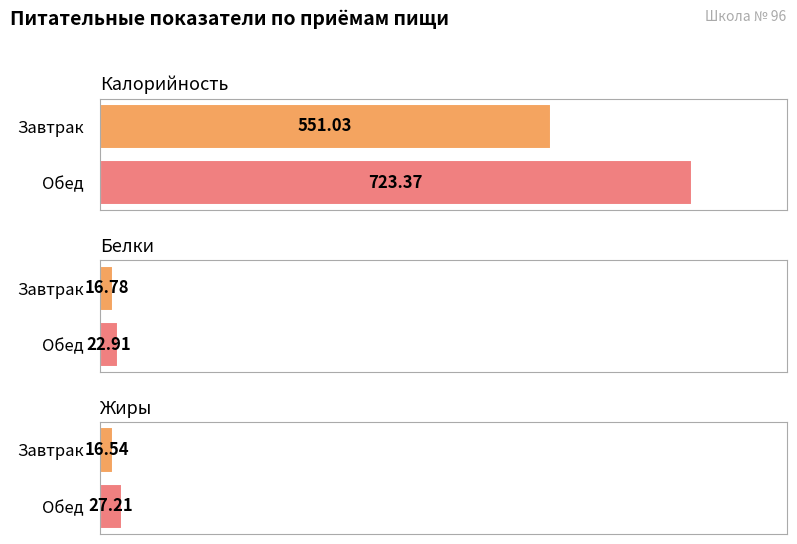

The value of Жиры at Завтрак is 22.5. True or false?

False